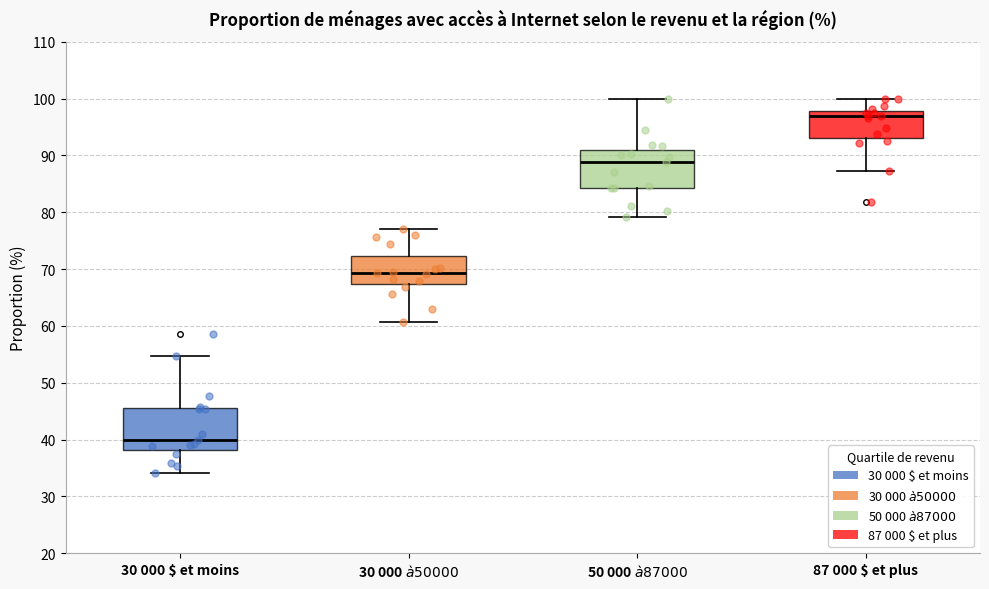

Where is the upper edge of the box for 30 000 $ et moins on the y-axis? The values are not printed on the chart, so give them approximately, as read against the axis.

46